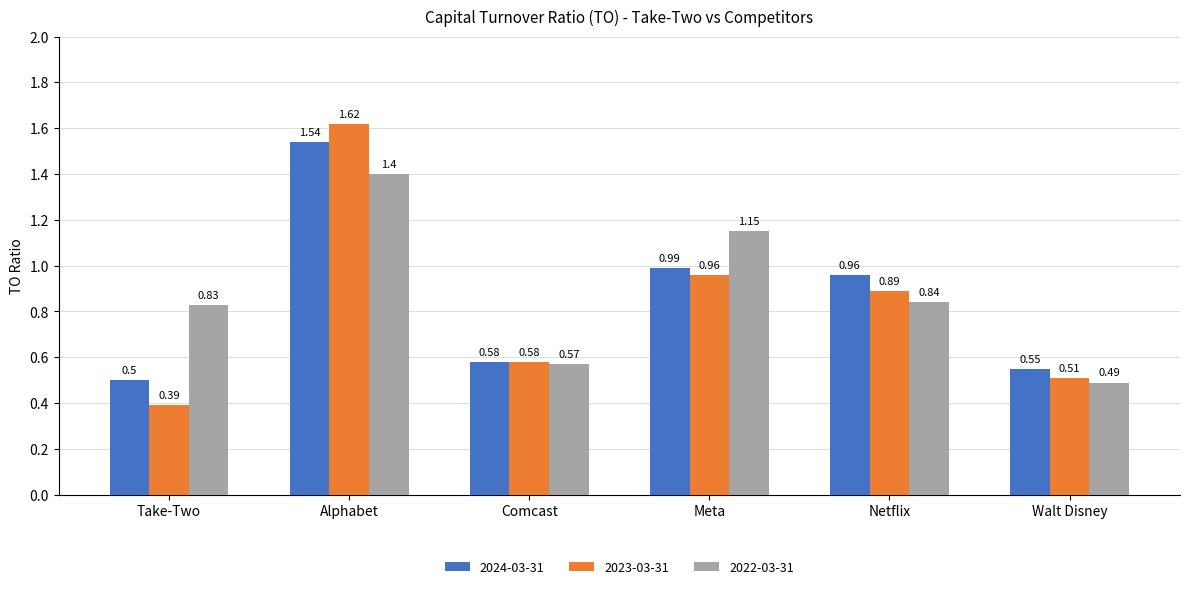

Is the value of 2024-03-31 at Comcast greater than the value of 2022-03-31 at Walt Disney?

Yes